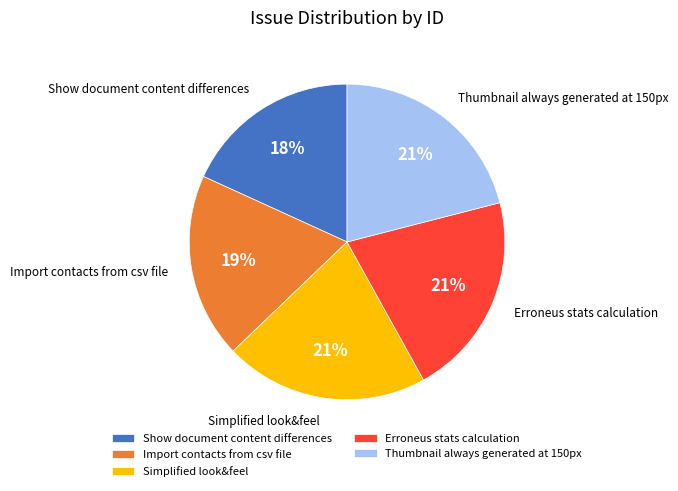

The Import contacts from csv file slice represents 19% of the pie. True or false?

True